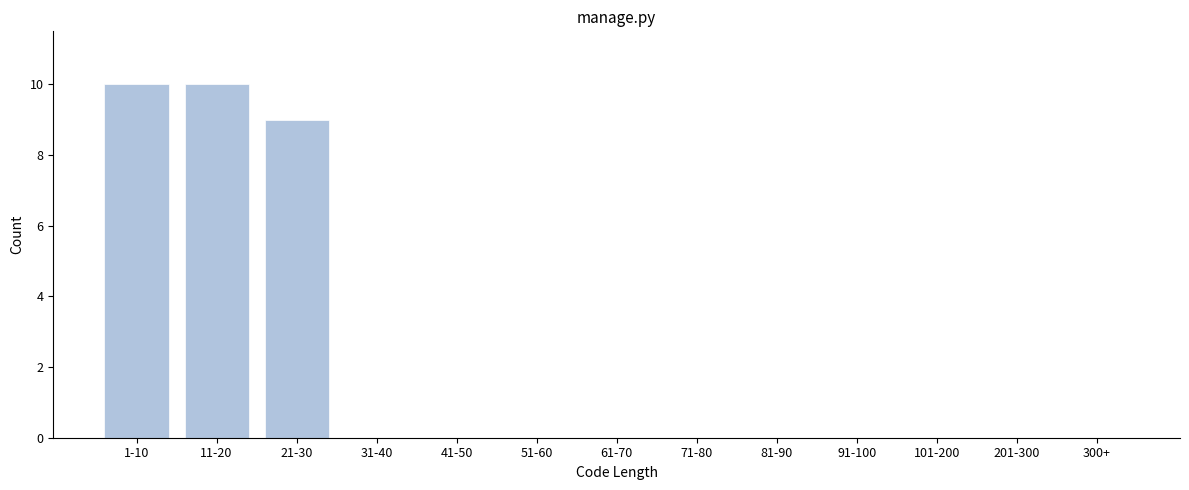

Reading right to left, what are all the values shown in this chart?

300+=0	201-300=0	101-200=0	91-100=0	81-90=0	71-80=0	61-70=0	51-60=0	41-50=0	31-40=0	21-30=9	11-20=10	1-10=10